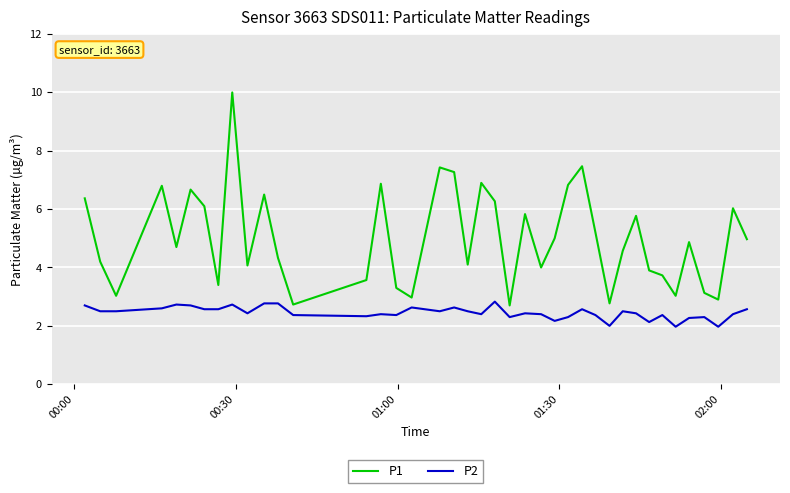

Which series has the widest spread of values?

P1